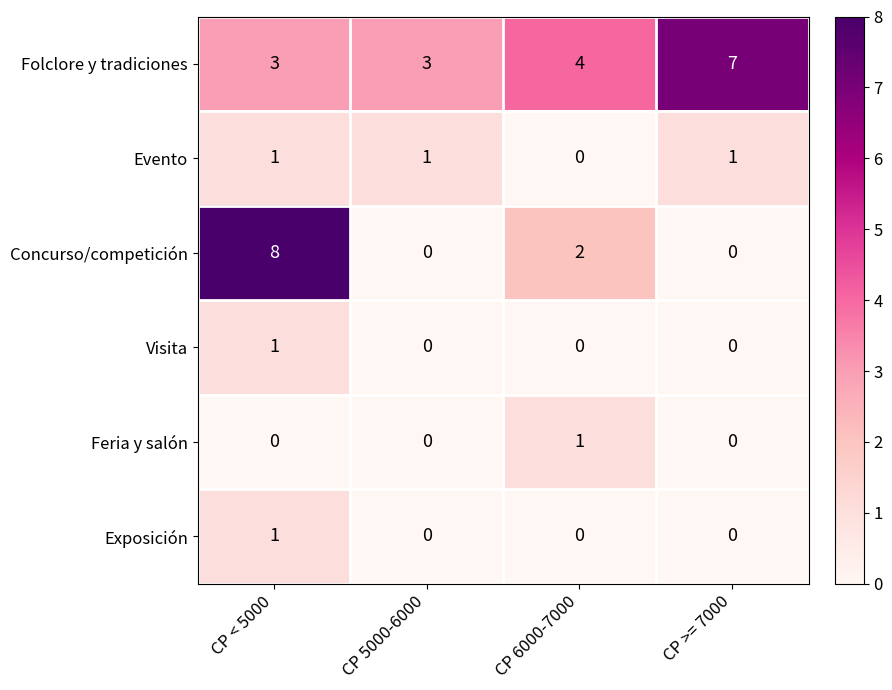

Reading right to left, transcribe all the data shown in this chart.

Folclore y tradiciones: CP >= 7000=7	CP 6000-7000=4	CP 5000-6000=3	CP < 5000=3
Evento: CP >= 7000=1	CP 6000-7000=0	CP 5000-6000=1	CP < 5000=1
Concurso/competición: CP >= 7000=0	CP 6000-7000=2	CP 5000-6000=0	CP < 5000=8
Visita: CP >= 7000=0	CP 6000-7000=0	CP 5000-6000=0	CP < 5000=1
Feria y salón: CP >= 7000=0	CP 6000-7000=1	CP 5000-6000=0	CP < 5000=0
Exposición: CP >= 7000=0	CP 6000-7000=0	CP 5000-6000=0	CP < 5000=1